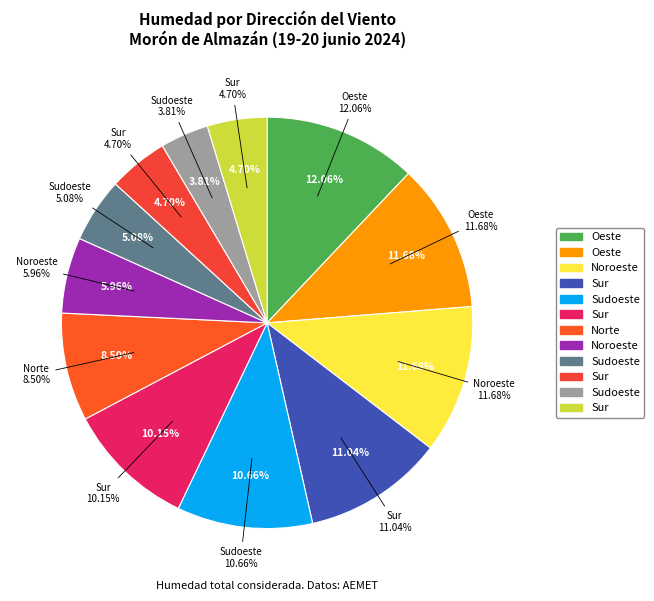

To the nearest percent, what is the difference between the largest and smallest slice percentages?

8%